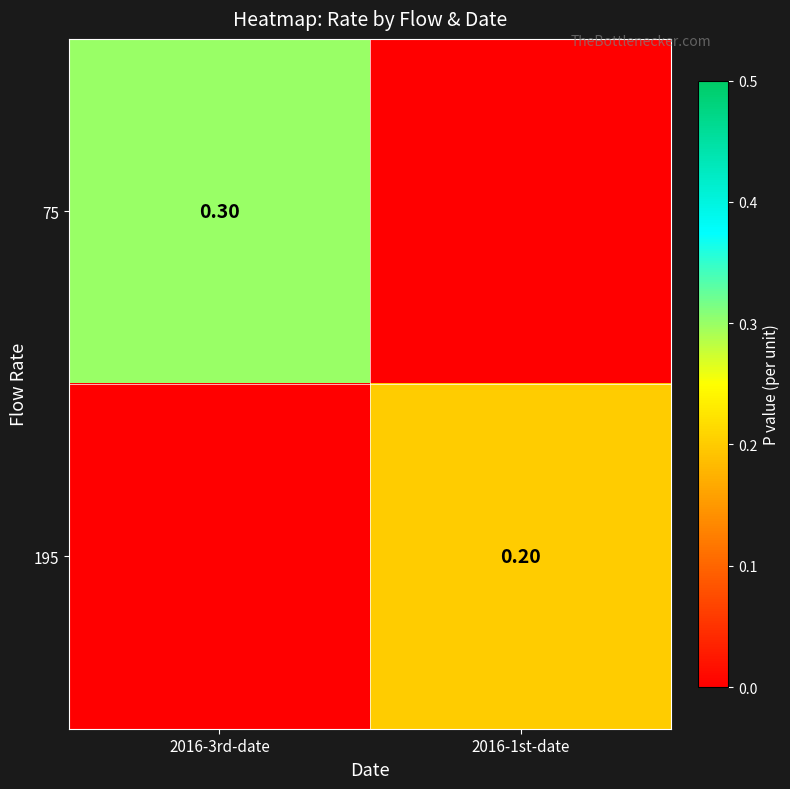

Rank the series by their maximum value, from highest to lowest.

75, 195